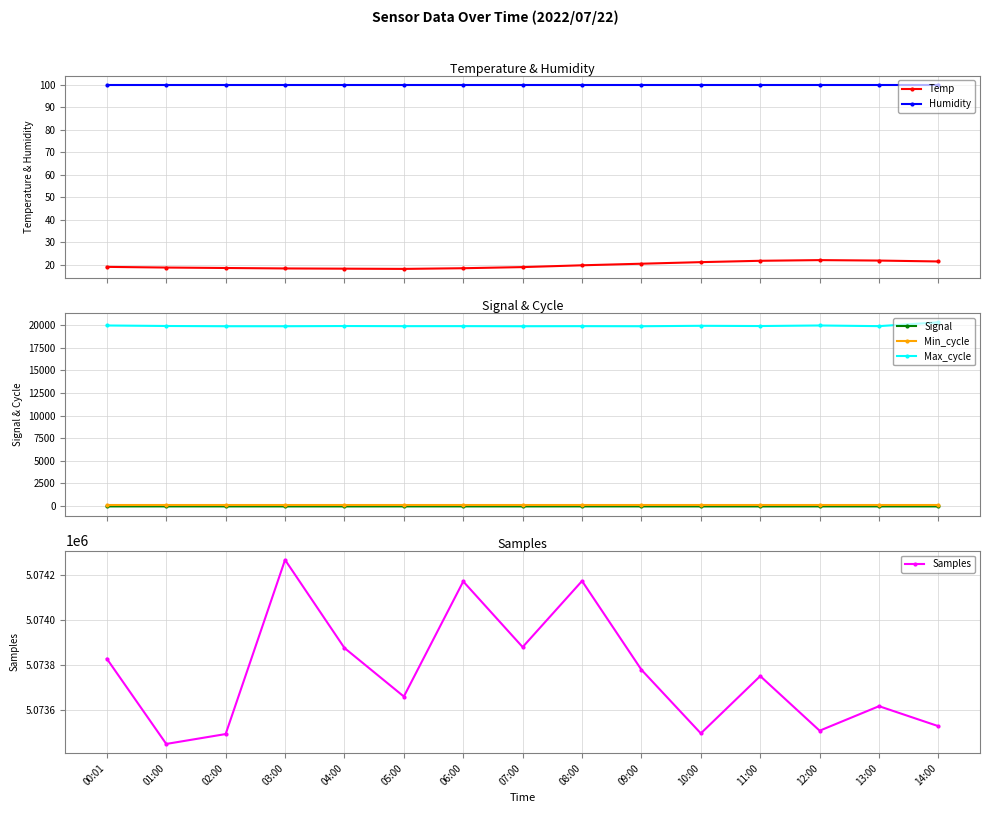

What is the value of the Min_cycle point at the 8th from the left?

28